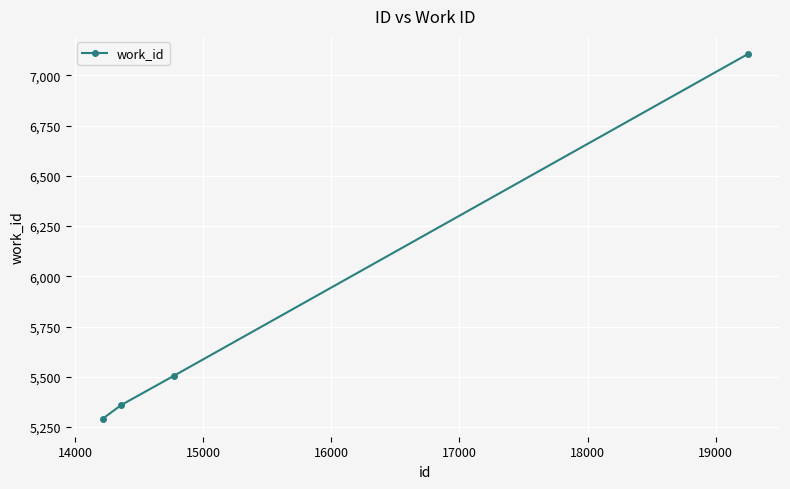

Reading right to left, extract all data points from this chart.

7106	5505	5359	5292